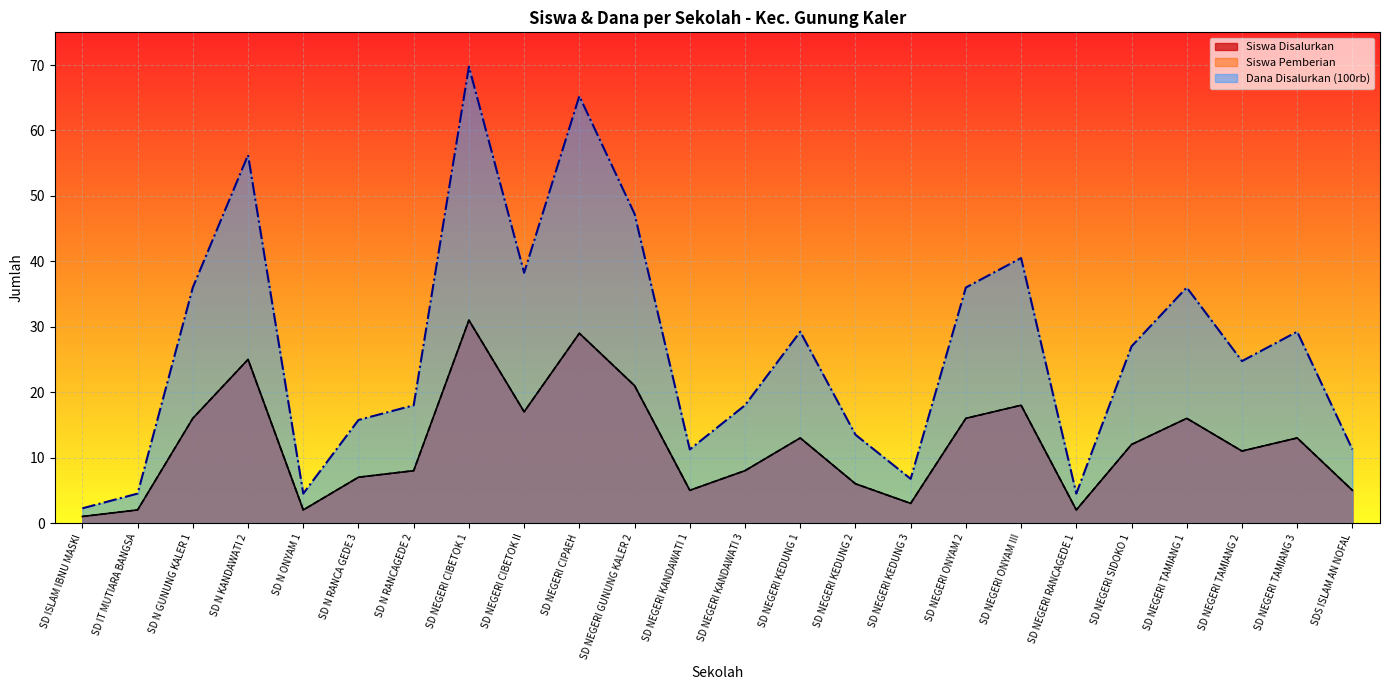

Does the chart display data point markers on the line(s)?

No